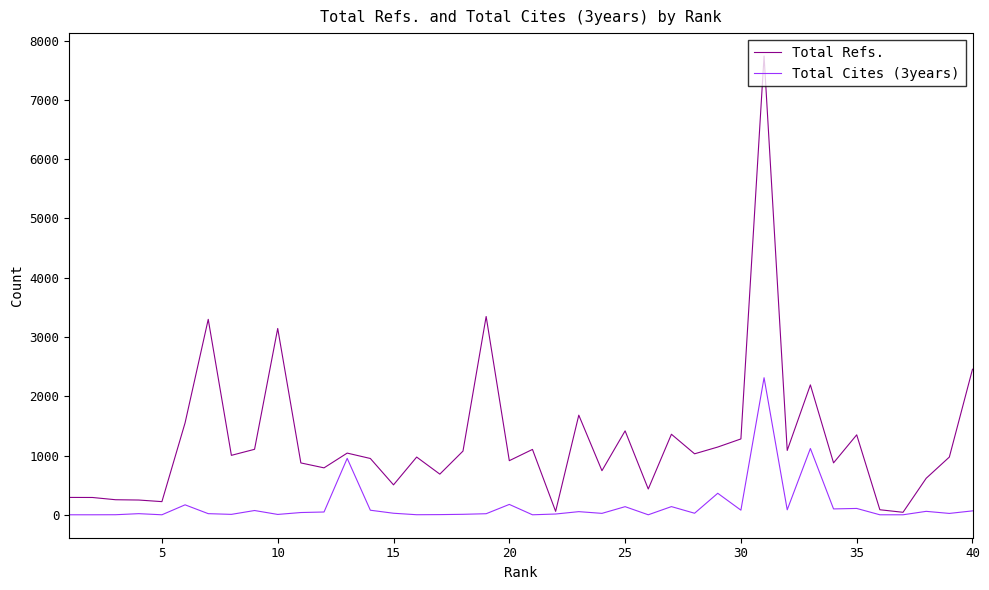

What is the maximum value shown in the chart?

7741